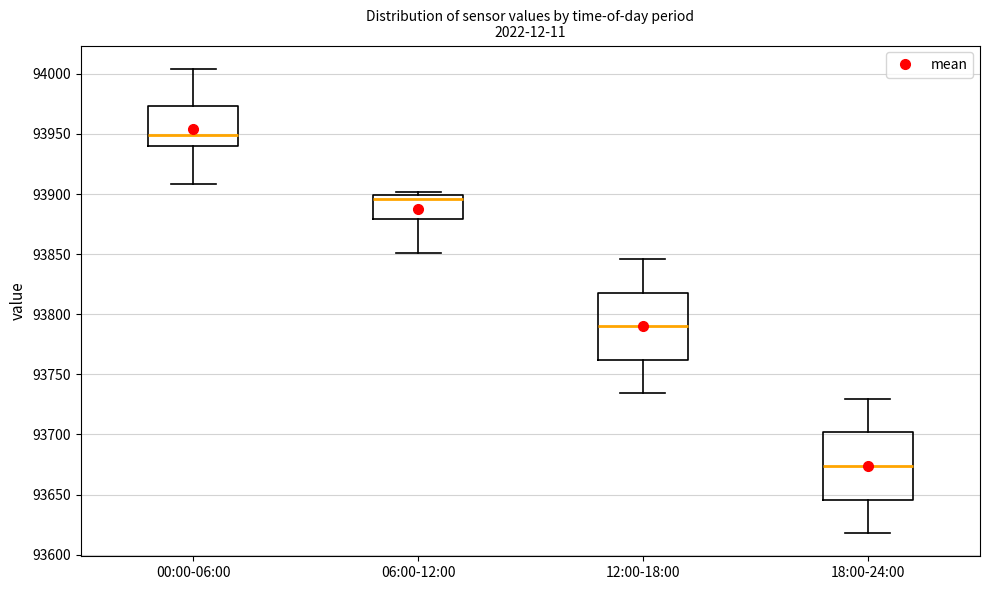

Which box has the highest median line?

00:00-06:00